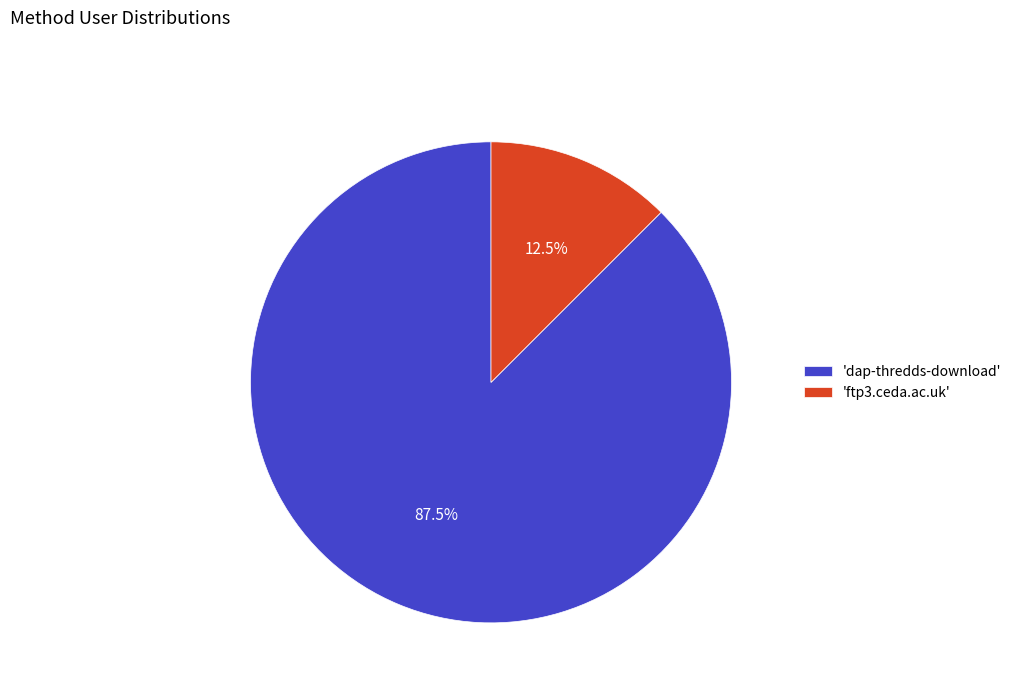

Does any single category account for the majority?

Yes